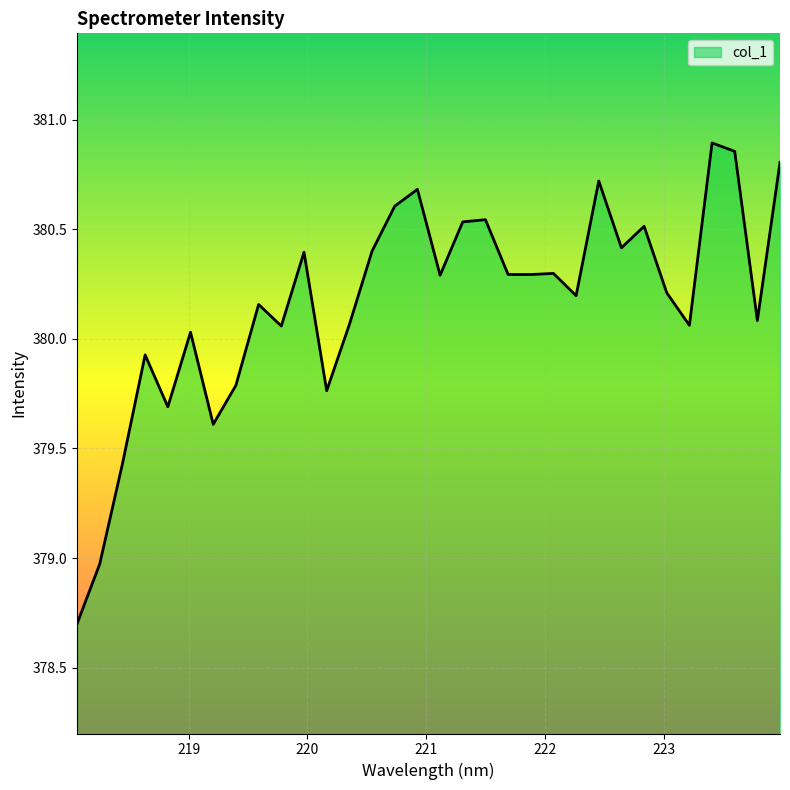

What is the minimum value shown in the chart?

378.7